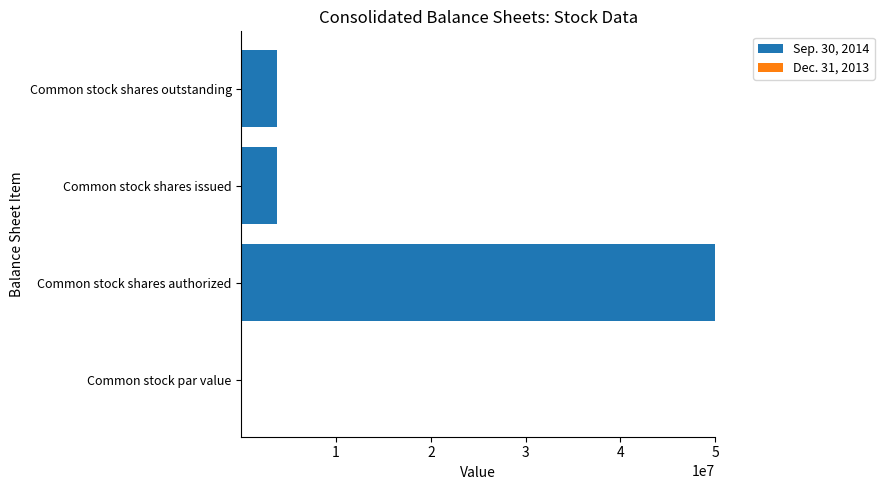

The value of Sep. 30, 2014 at Common stock shares authorized is 16965931.1. True or false?

False